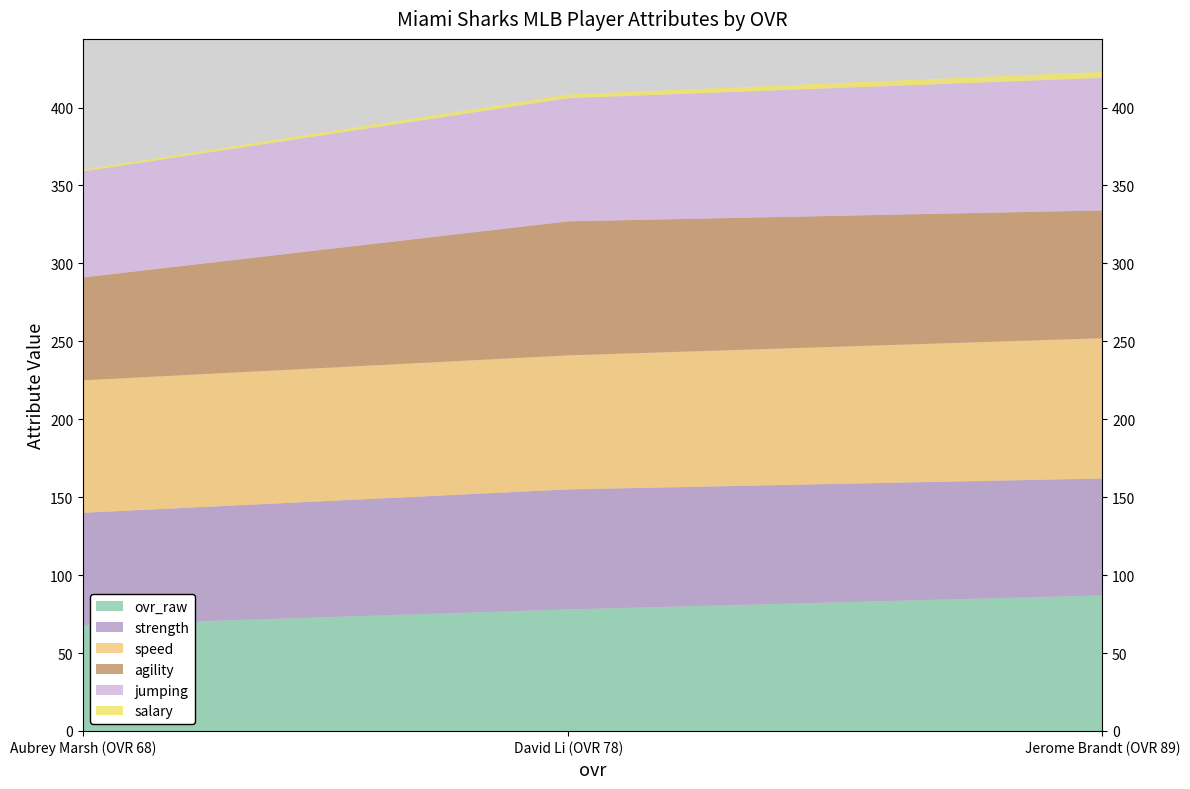

True or false: ovr_raw has a value of 16.3 at Aubrey Marsh (OVR 68).

False